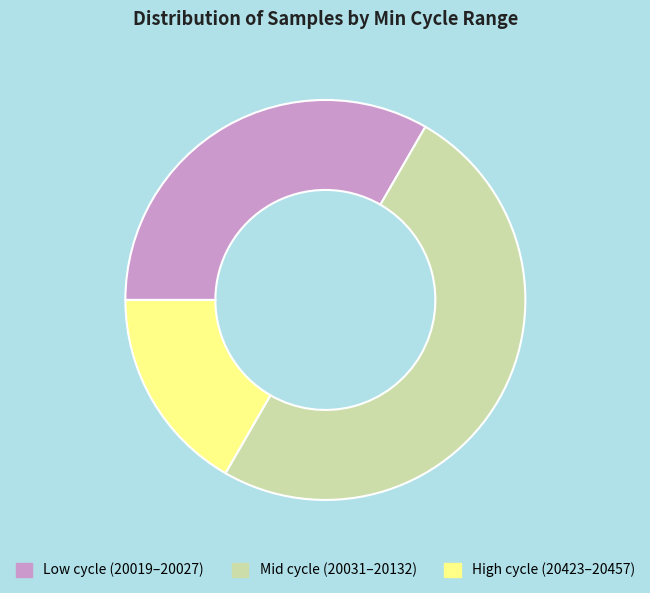

Do Low cycle (20019–20027) and Mid cycle (20031–20132) together represent more than half of the pie?

Yes